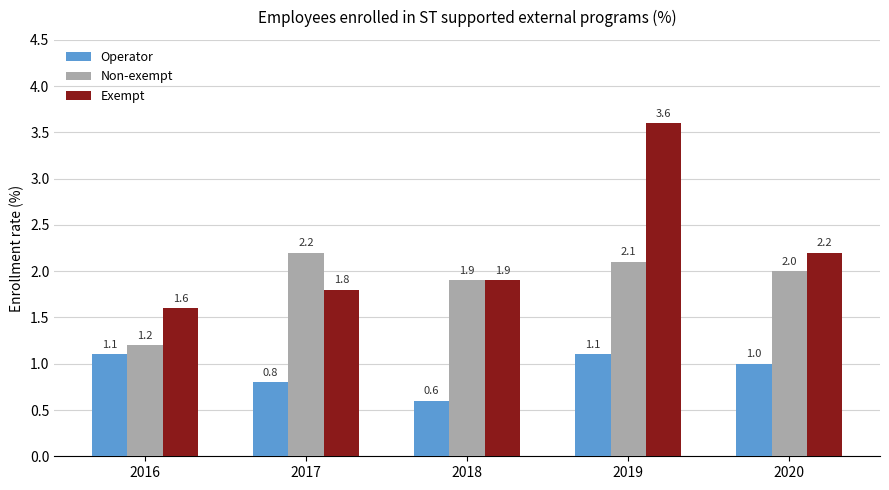

Reading right to left, list all the values displayed in this chart.

Operator: 2020=1.0	2019=1.1	2018=0.6	2017=0.8	2016=1.1
Non-exempt: 2020=2.0	2019=2.1	2018=1.9	2017=2.2	2016=1.2
Exempt: 2020=2.2	2019=3.6	2018=1.9	2017=1.8	2016=1.6